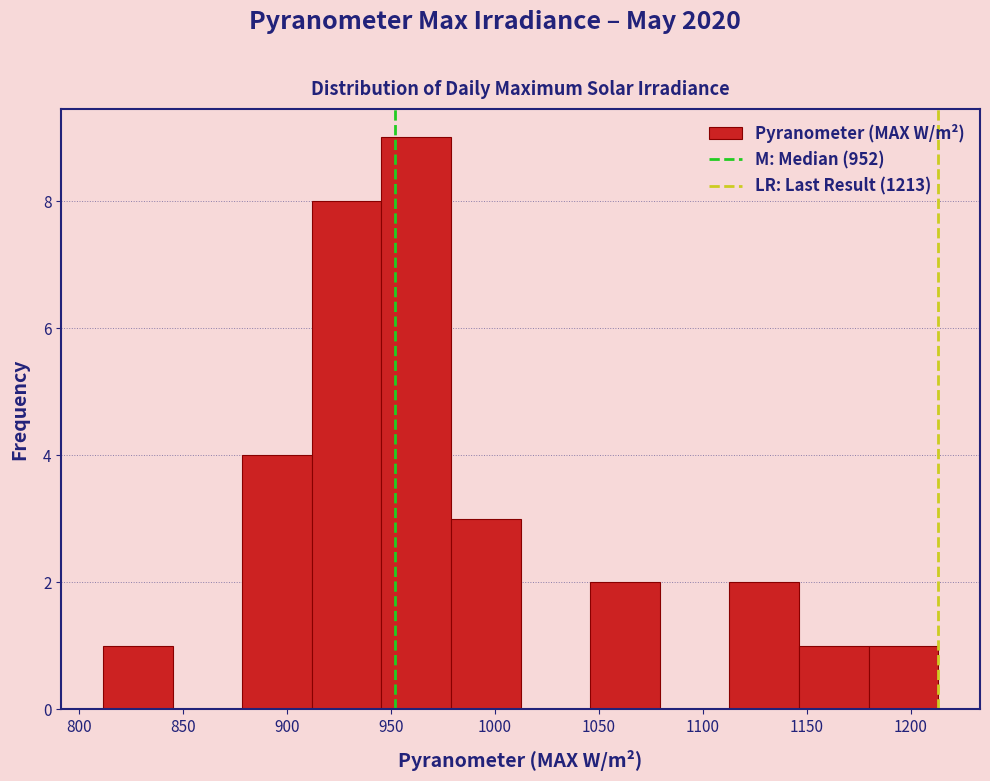

Reading left to right, transcribe this chart: for each bar, give the range it covers on the x-axis and its height. Neither the bar edges nor the heights are printed on the chart, so give them approximately, as read against the axes.

810 to 845: 1
845 to 880: 0
880 to 910: 4
910 to 945: 8
945 to 980: 9
980 to 1010: 3
1010 to 1045: 0
1045 to 1080: 2
1080 to 1115: 0
1115 to 1145: 2
1145 to 1180: 1
1180 to 1215: 1